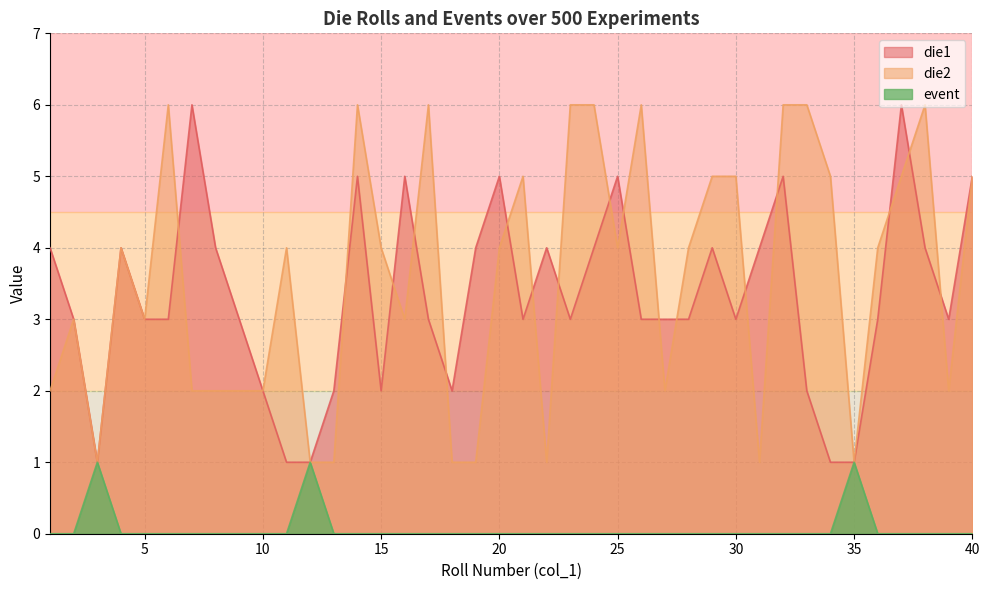

Does the chart have visible grid lines?

Yes